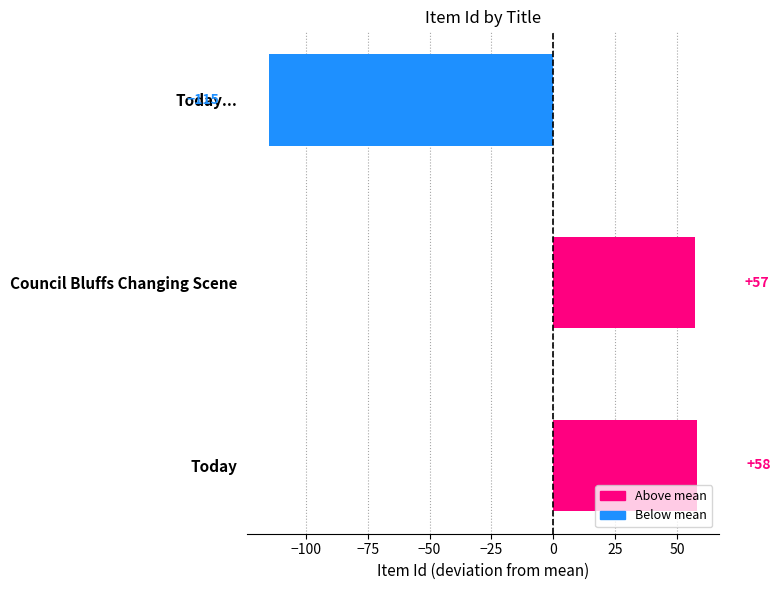

Reading bottom to top, list all the values displayed in this chart.

58	57	-115